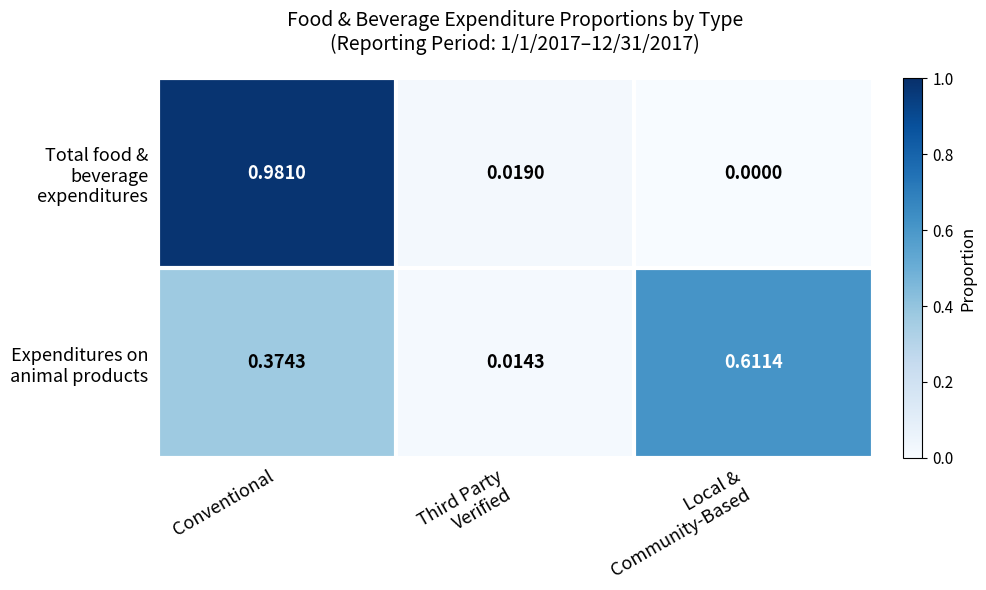

At which category is the sum across all series the highest?

Conventional